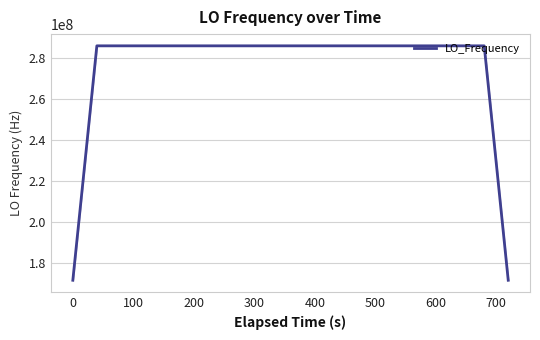

What is the difference between the maximum and minimum values?

114418806.0